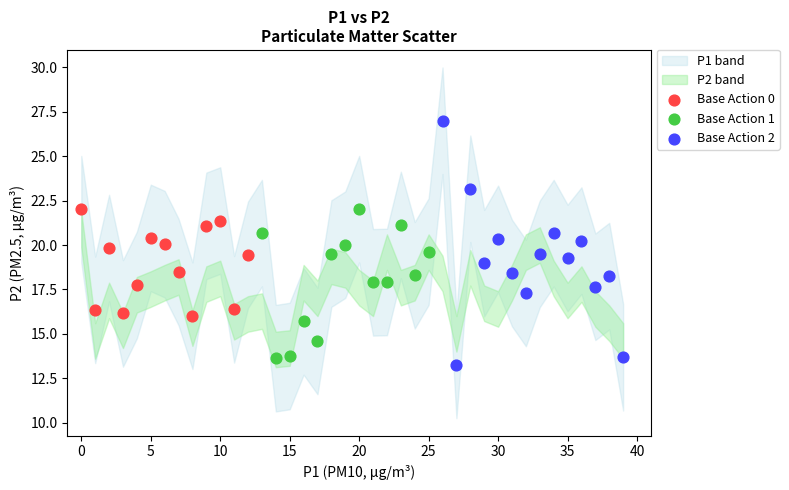

Which series reaches the maximum Y coordinate?

Base Action 2